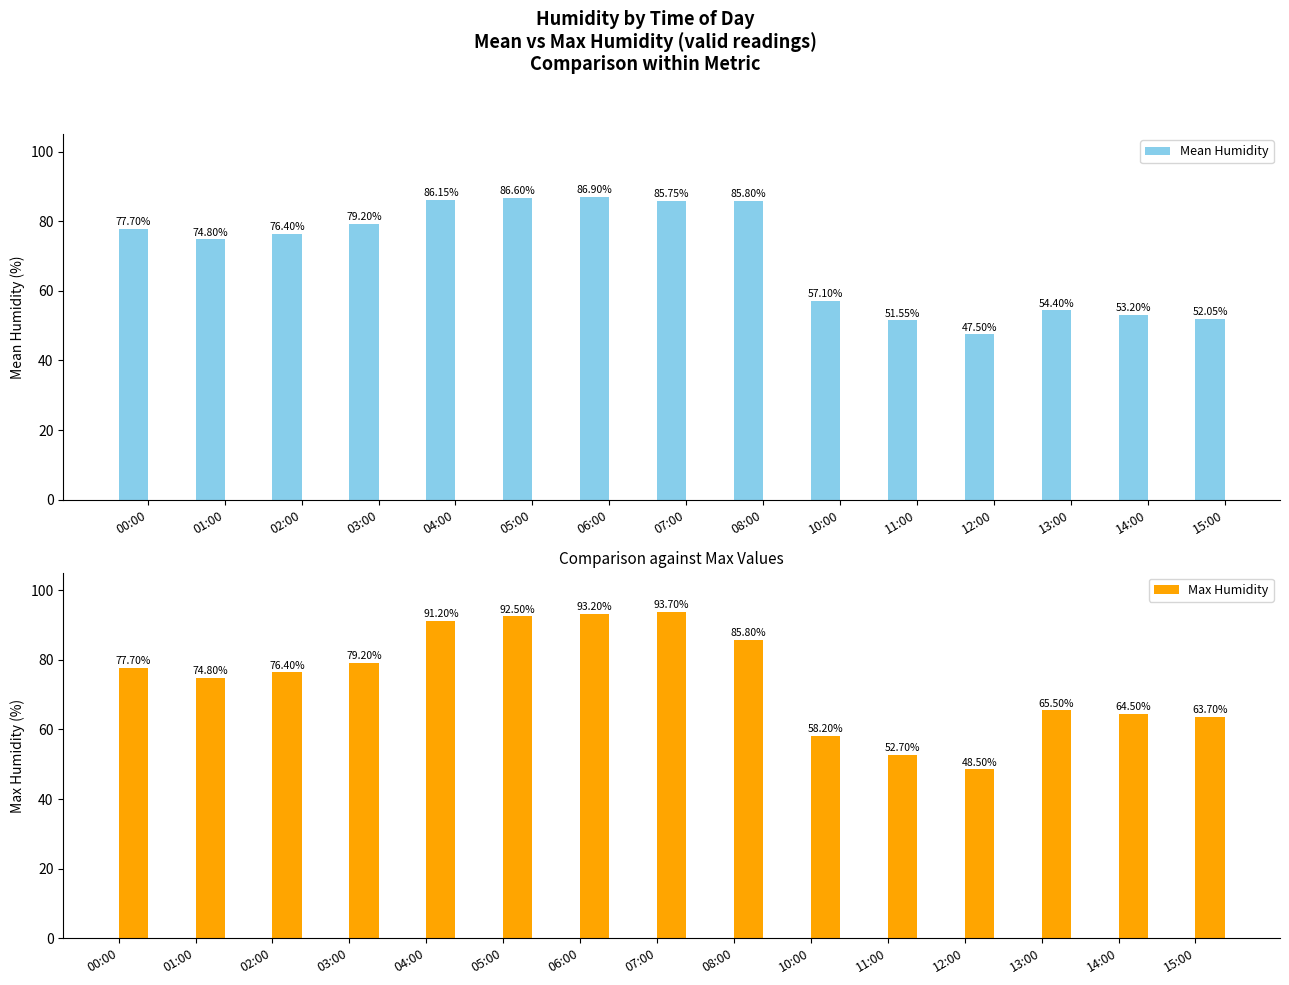

The Mean Humidity series shows 77.7 at 00:00. True or false?

True